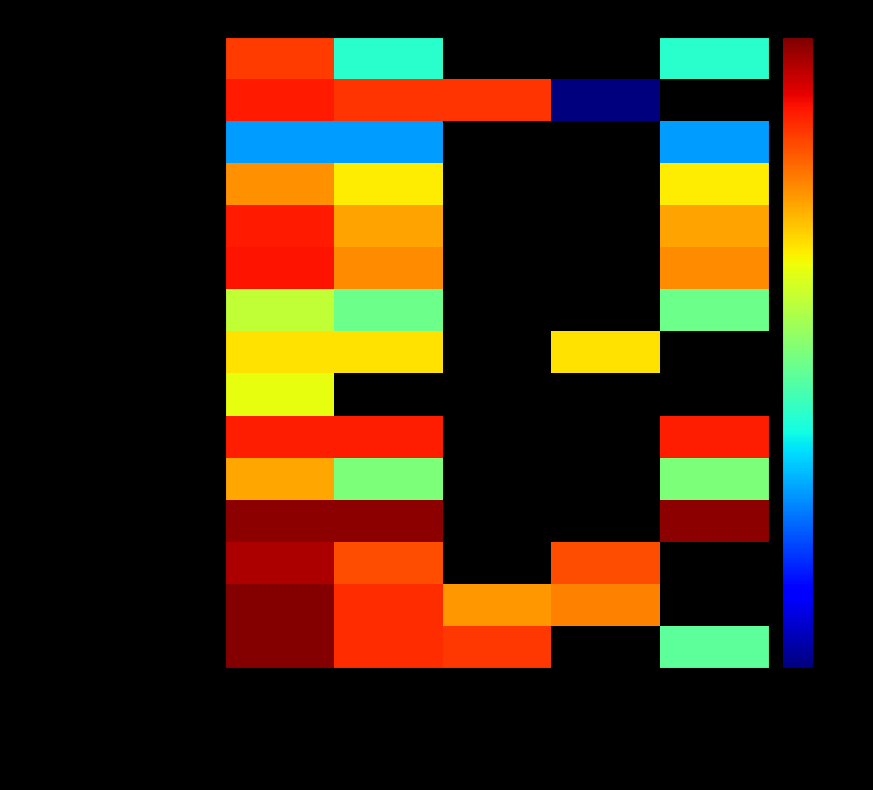

List the series in order of their peak value, lowest first.

Programa de Agua Limpia, Rescate de espacios públicos Mexica…, Programa Habitat Ensenada, Rescate de espacios públicos Tijuan…, Programa Habitat Mexicali, Programa de Tratamiento de Aguas Re…, Programa de Infraestructura Básica, Programa Habitat Tijuana, Programa de Apoyo al Empleo (PAE), Programa de Agua Potable Alcantaril…, Programa Construcción y Rehabilitac…, SUBSIDIO SEGURIDAD Ensenada, PROGRAMAS REGIONALES, SUBSIDIO SEGURIDAD Mexicali, SUBSIDIO SEGURIDAD Tijuana